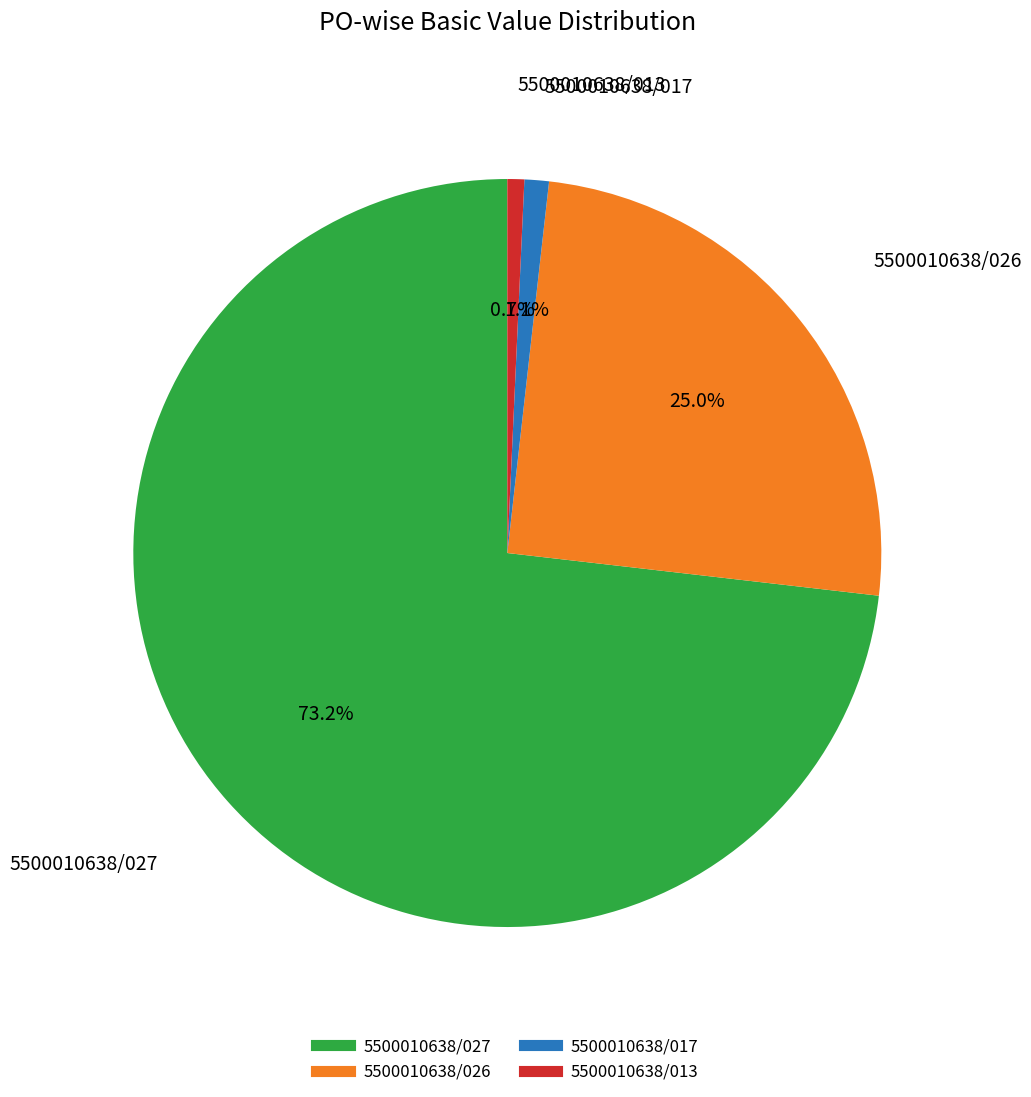

Does any single category account for the majority?

Yes